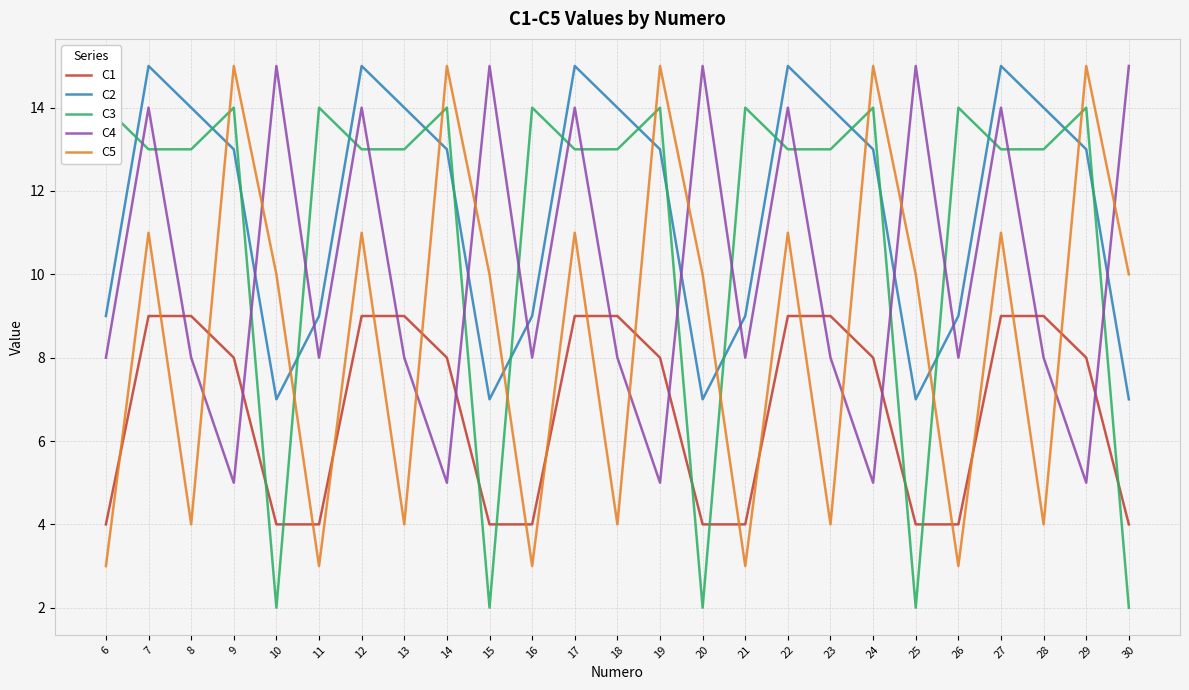

What is the total value across all series at 14?

55